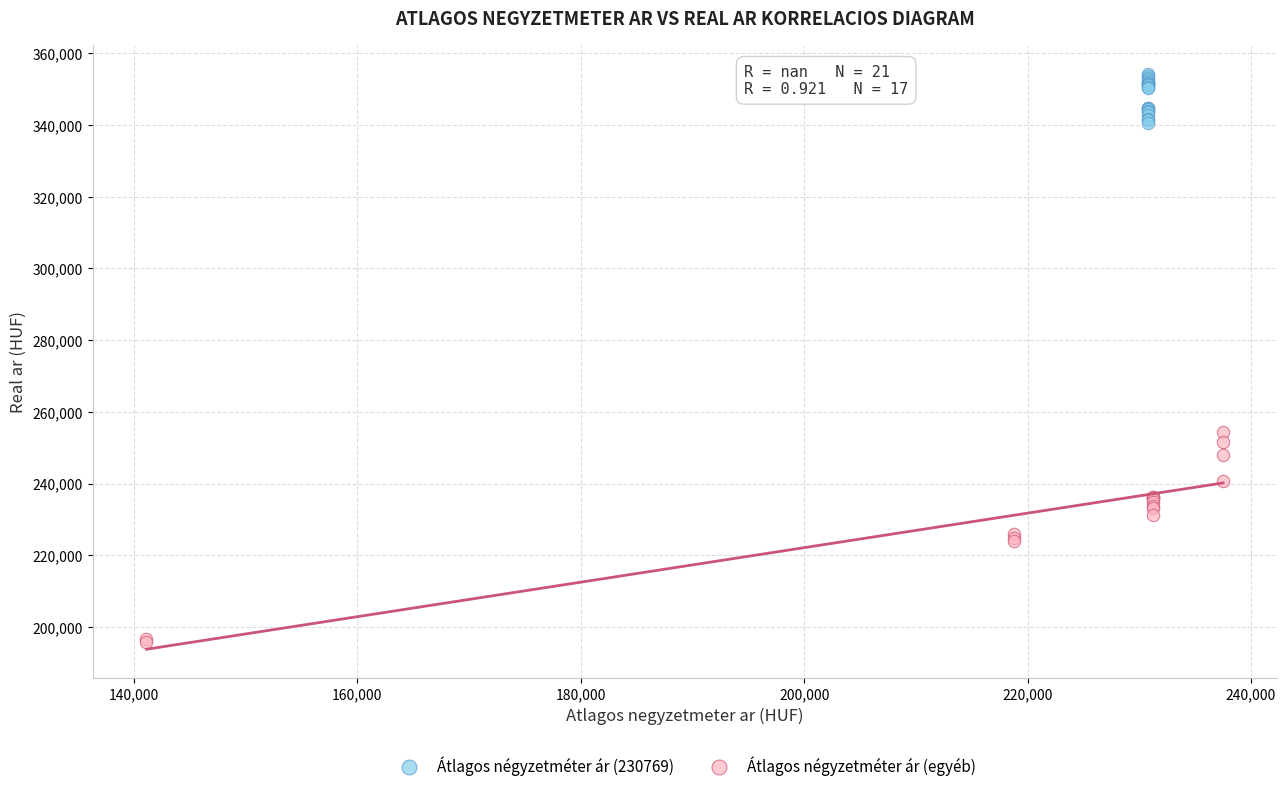

What are all the series names shown in the legend?

Átlagos négyzetméter ár (230769), Átlagos négyzetméter ár (egyéb)